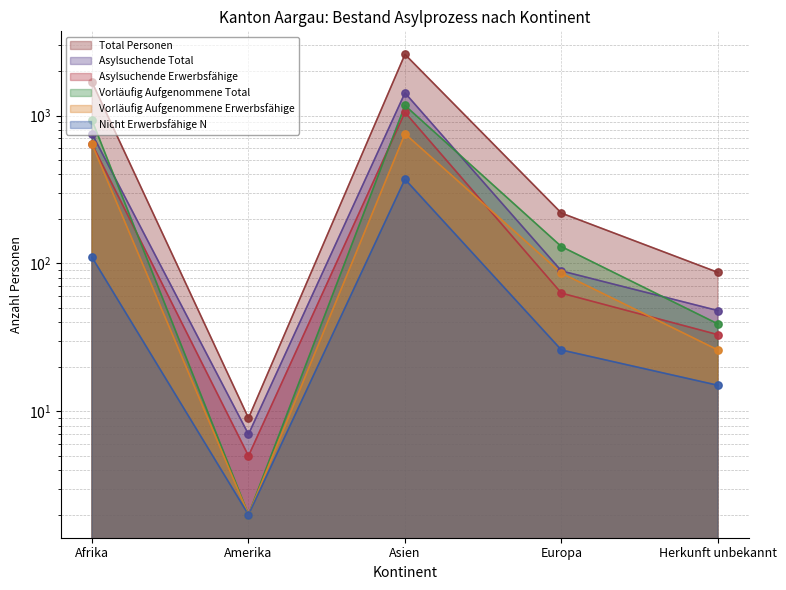

Which series has the largest total across all categories?

Total Personen